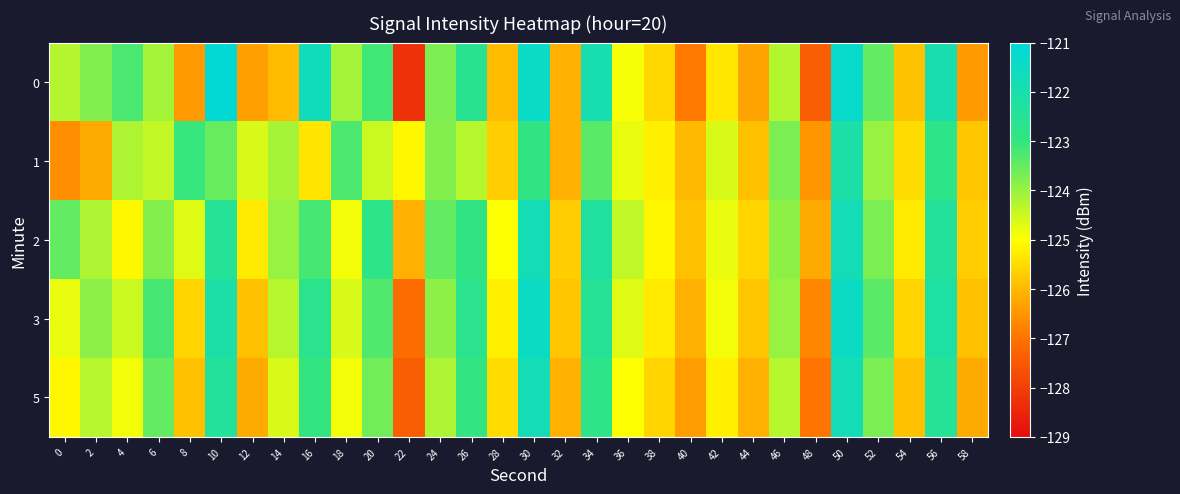

What is the total value across all series at 12?

-628.4